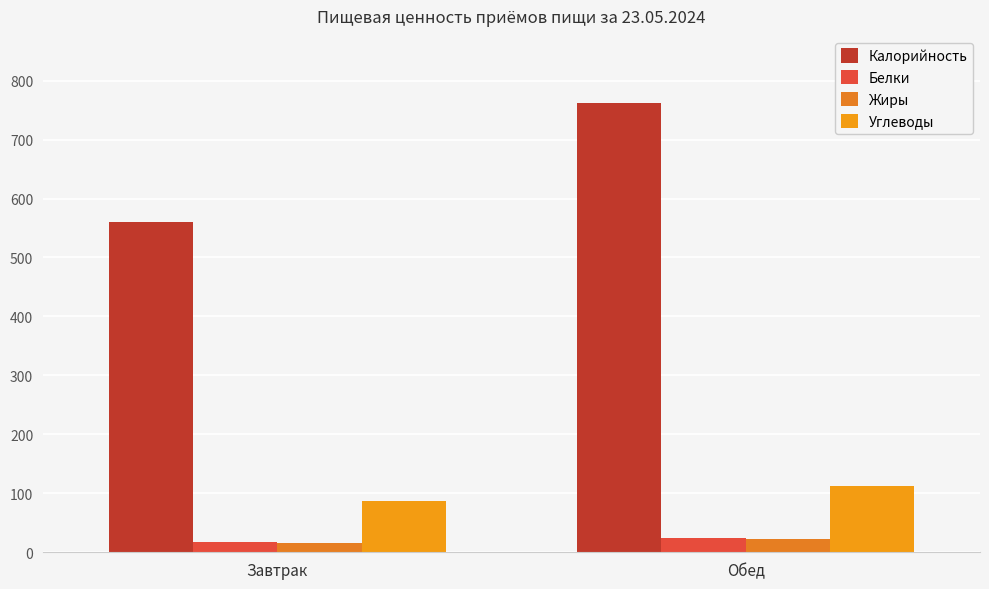

How many series are shown in this chart?

4